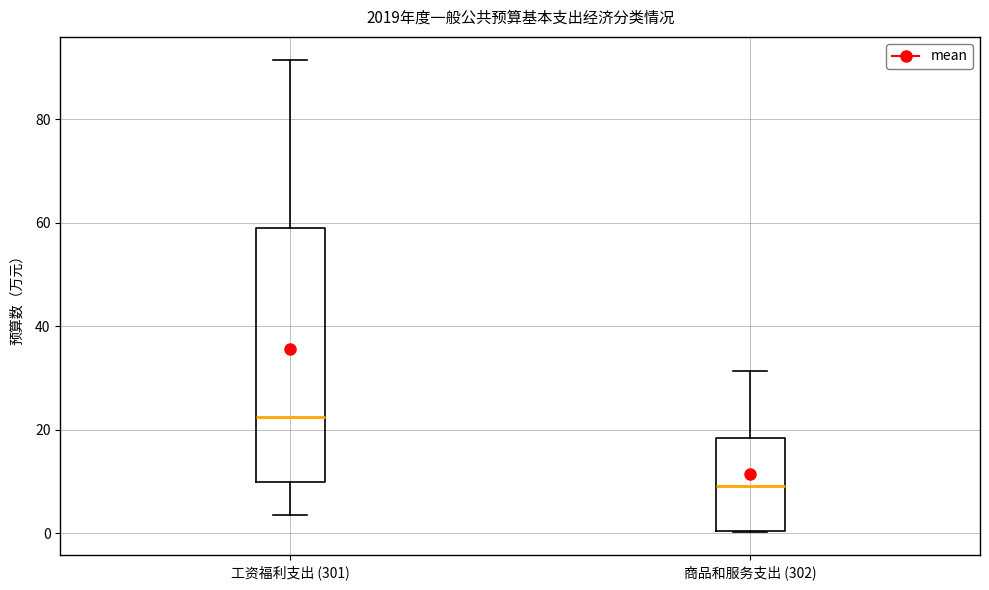

Where does the upper whisker of the box for 工资福利支出 (301) end on the y-axis? The values are not printed on the chart, so give them approximately, as read against the axis.

92